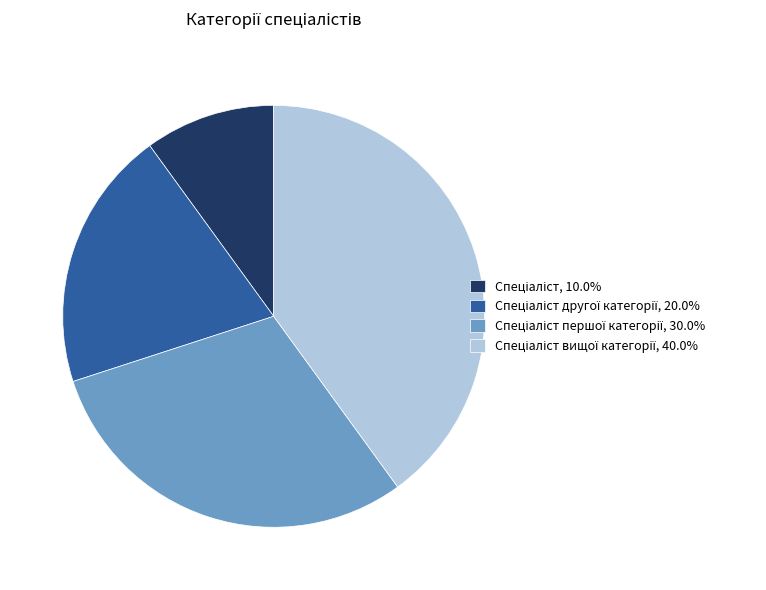

Is there a majority slice in this chart?

No